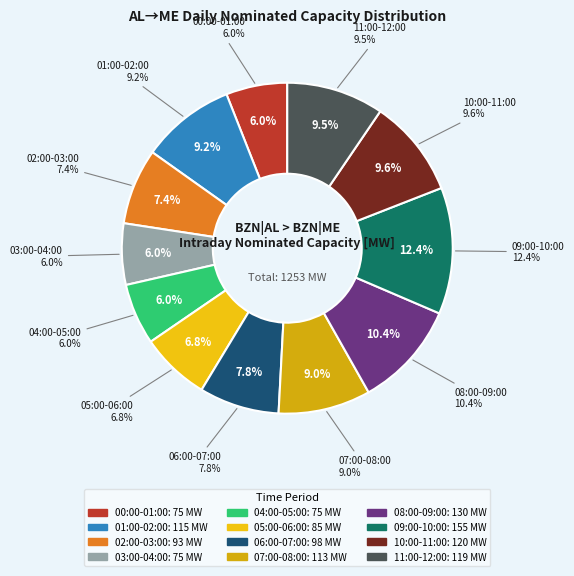

To the nearest percent, what is the average slice percentage?

8%